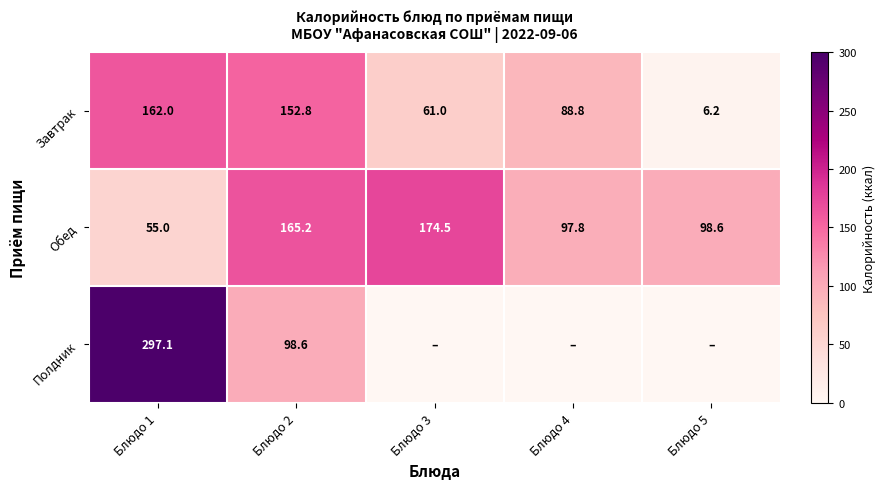

What is the total value across all series at Блюдо 2?

416.6